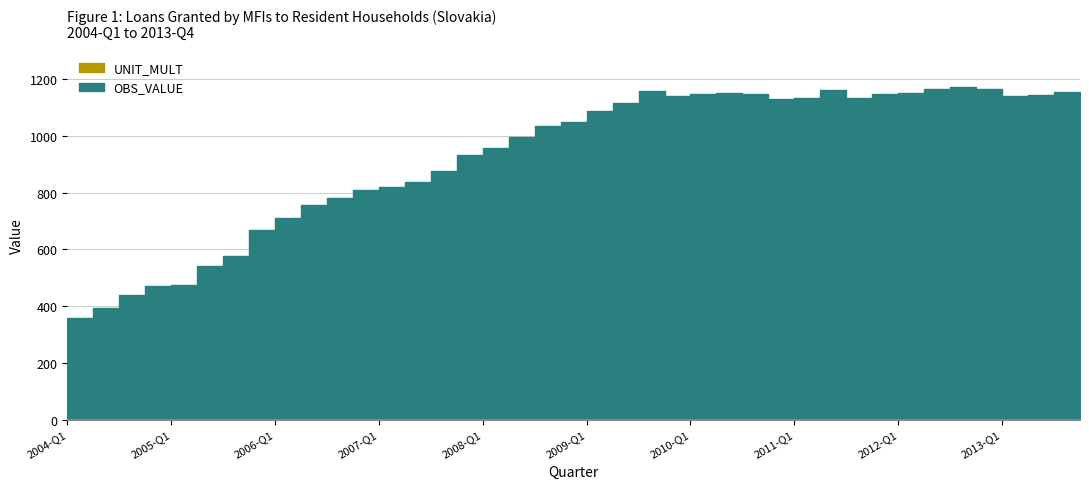

Between 2010-Q2 and 2011-Q4, which is larger?

2010-Q2